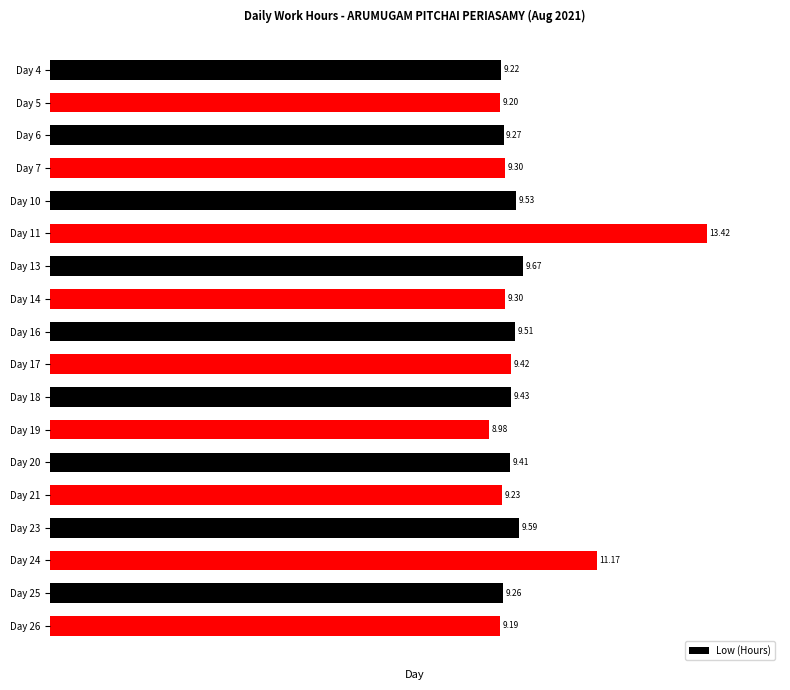

Does the chart contain any negative values?

No